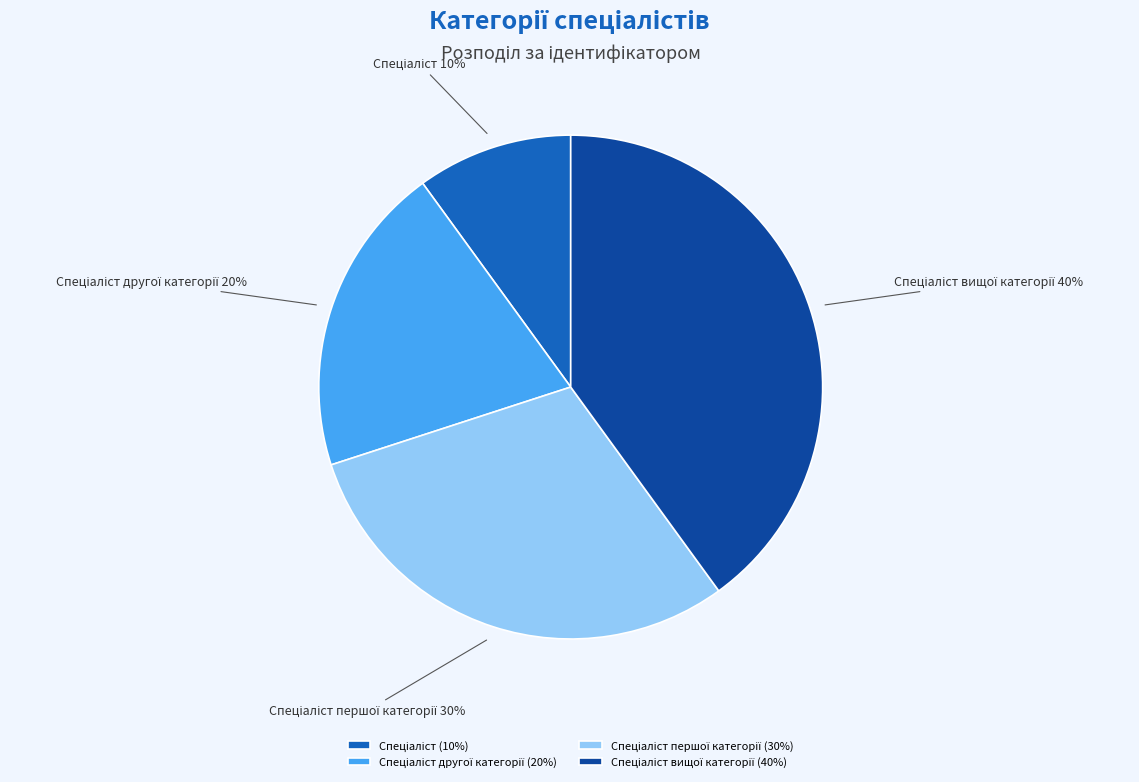

Does any single category account for the majority?

No